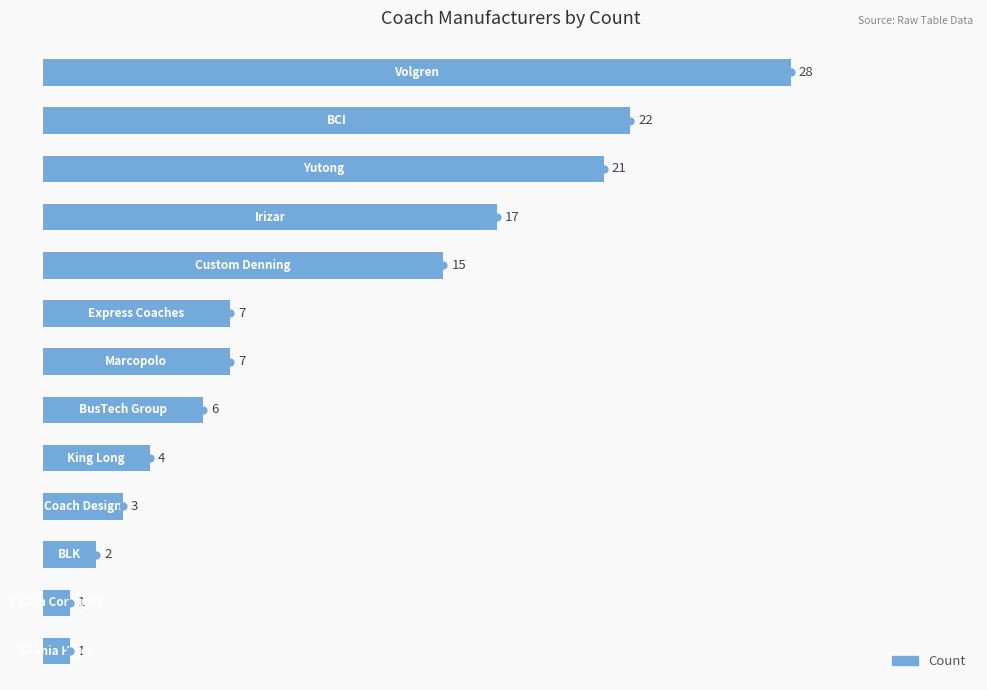

Which has a higher value, 4 or 10?

10